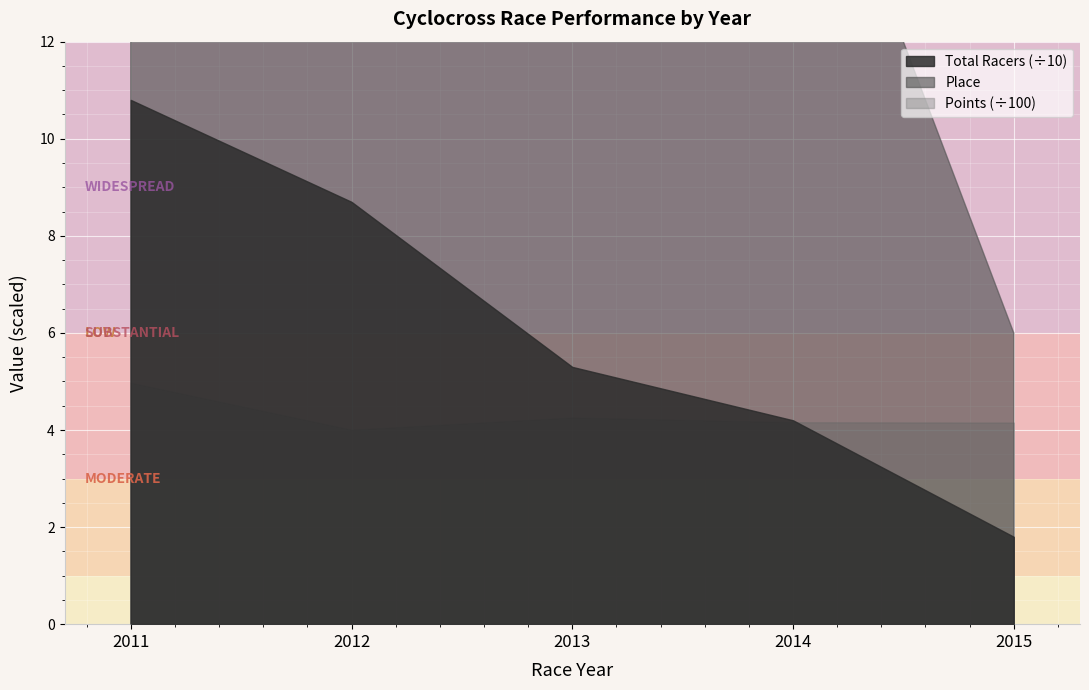

List the labels in order of Points value, smallest first.

2012, 2015, 2014, 2013, 2011